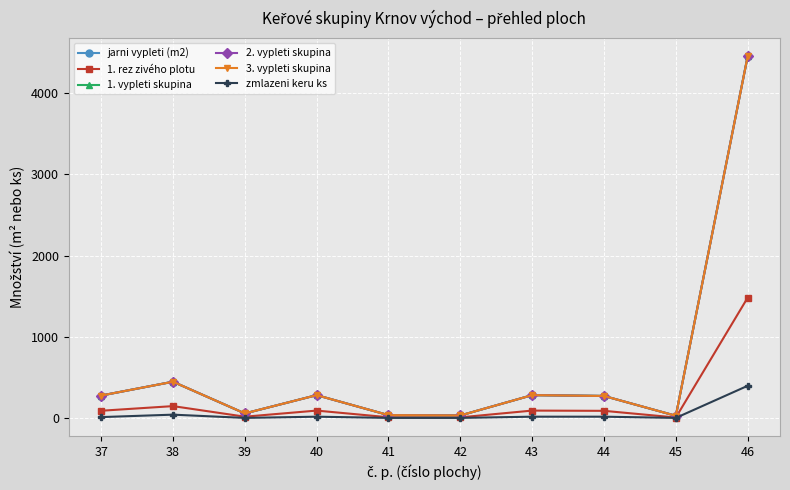

Is it true that 1. vypleti skupina equals 501 at 40?

False